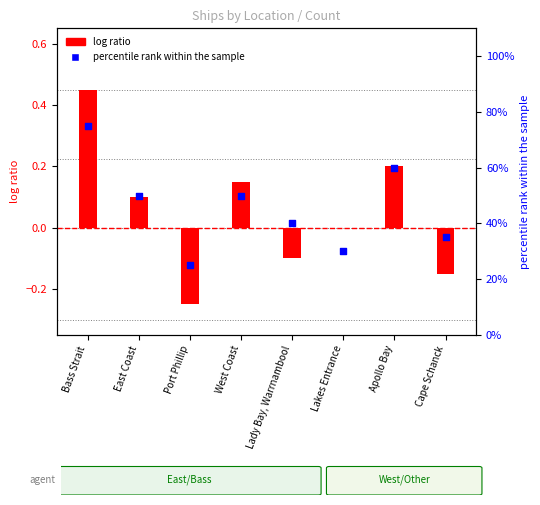

Between Lakes Entrance and Cape Schanck, which is larger?

Cape Schanck